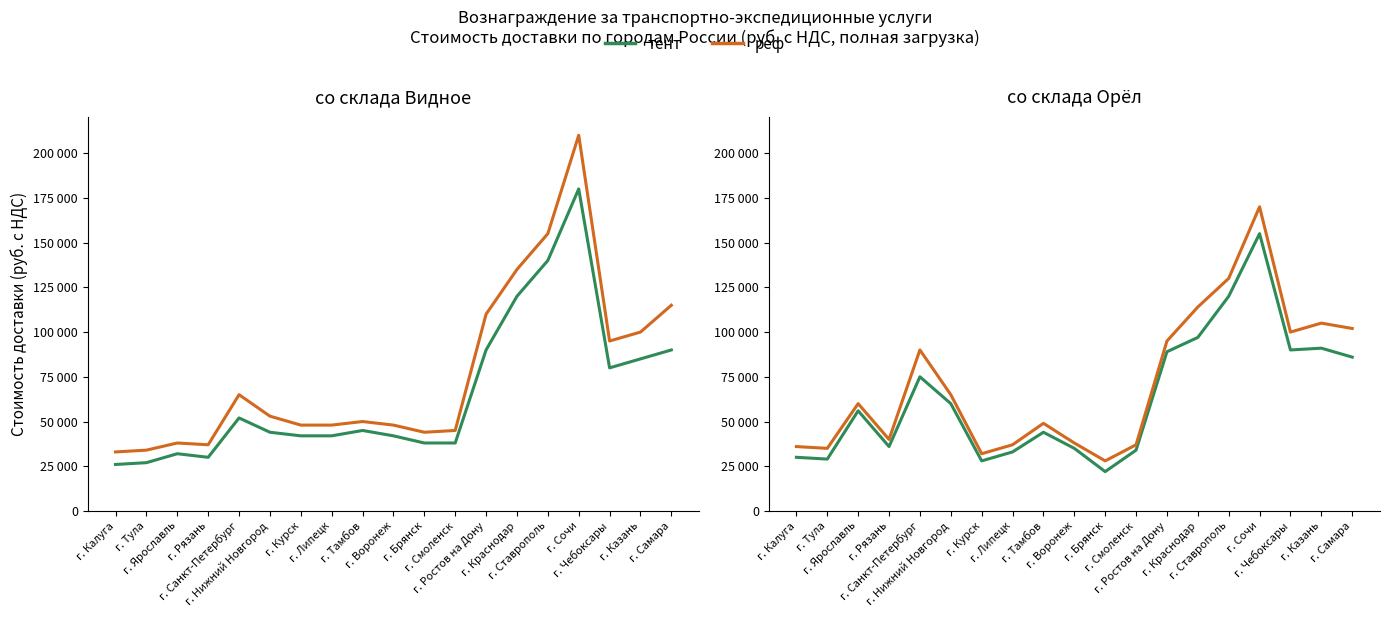

What position from the left is г. Нижний Новгород?

6